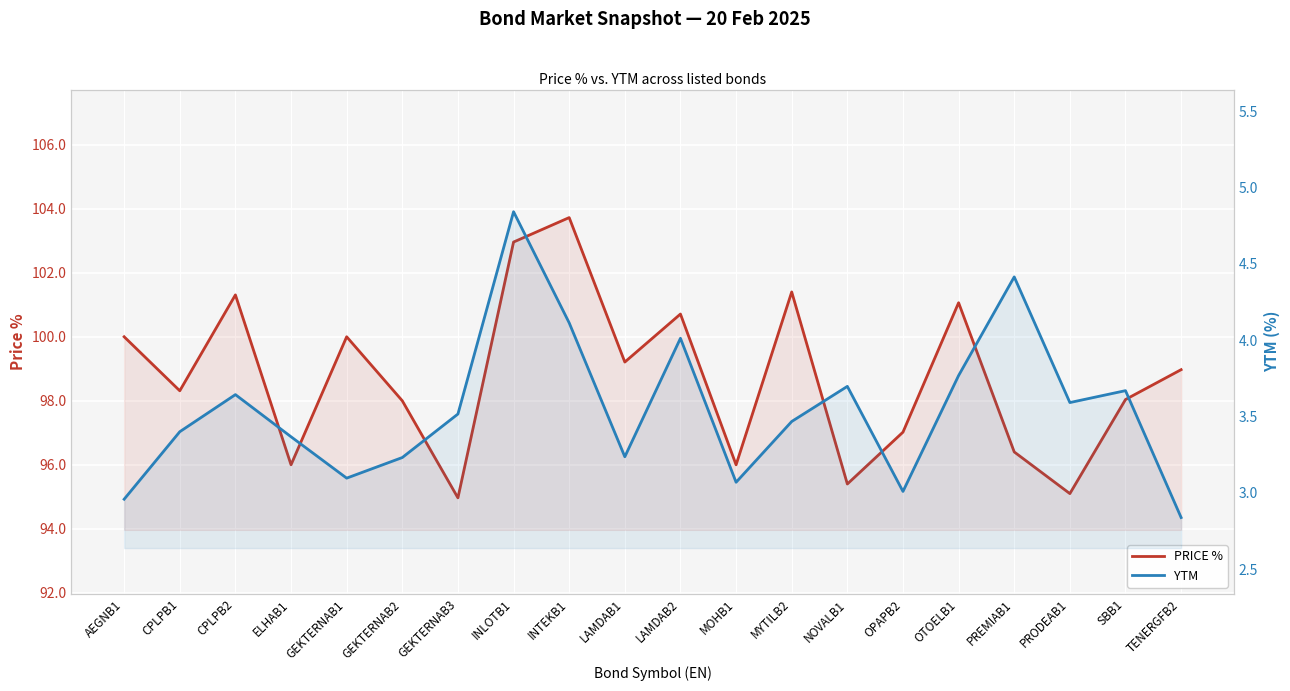

Reading right to left, extract all data points from this chart.

PRICE %: TENERGFB2=99.0	SBB1=98.0	PRODEAB1=95.1	PREMIAB1=96.4	OTOELB1=101.1	OPAPB2=97.0	NOVALB1=95.4	MYTILB2=101.4	MOHB1=96.0	LAMDAB2=100.7	LAMDAB1=99.2	INTEKB1=103.7	INLOTB1=103.0	GEKTERNAB3=95.0	GEKTERNAB2=98.0	GEKTERNAB1=100.0	ELHAB1=96.0	CPLPB2=101.3	CPLPB1=98.3	AEGNB1=100.0
YTM: TENERGFB2=2.8	SBB1=3.7	PRODEAB1=3.6	PREMIAB1=4.4	OTOELB1=3.8	OPAPB2=3.0	NOVALB1=3.7	MYTILB2=3.5	MOHB1=3.1	LAMDAB2=4.0	LAMDAB1=3.2	INTEKB1=4.1	INLOTB1=4.8	GEKTERNAB3=3.5	GEKTERNAB2=3.2	GEKTERNAB1=3.1	ELHAB1=3.4	CPLPB2=3.6	CPLPB1=3.4	AEGNB1=3.0